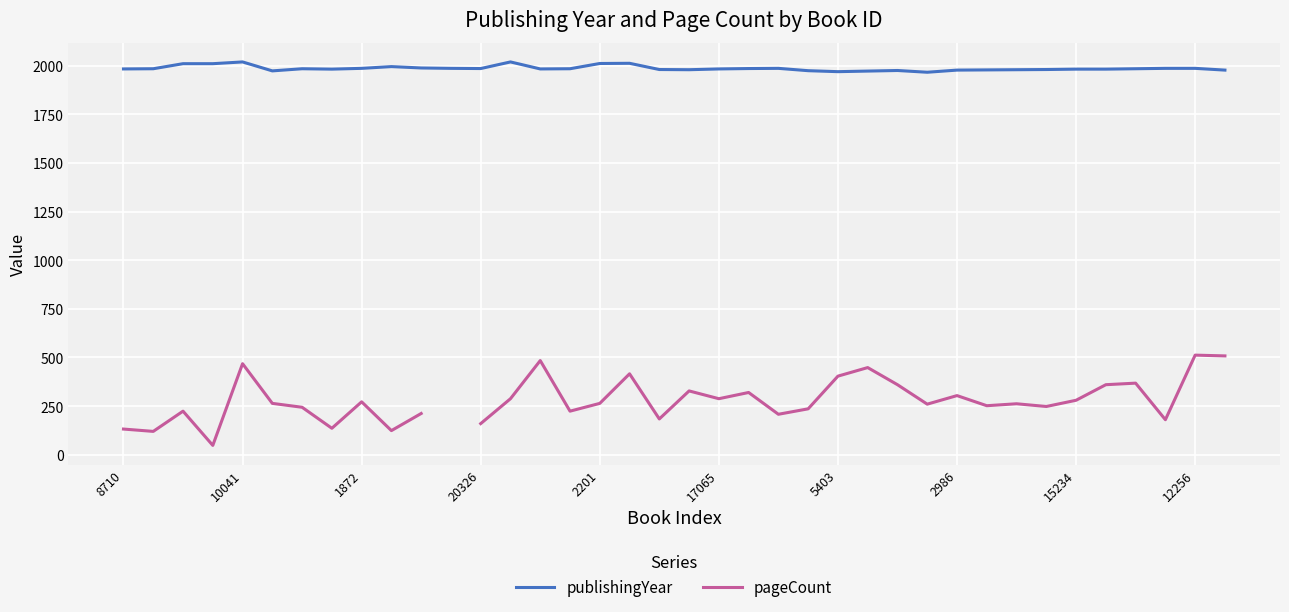

What is the highest value of the publishingYear series?

2019